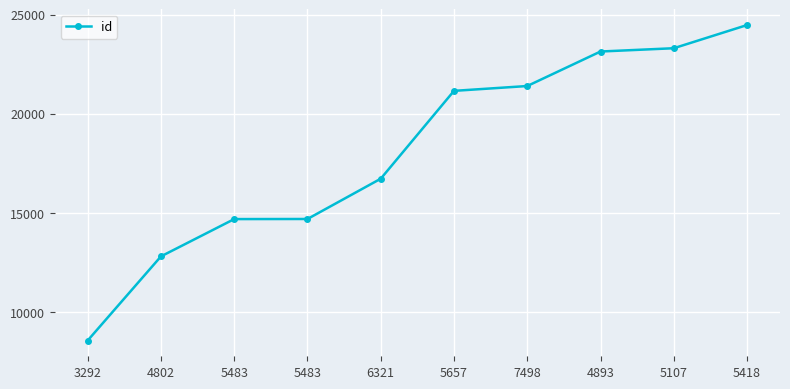

List the labels in order of value, smallest first.

3292, 4802, 5483, 5483, 6321, 5657, 7498, 4893, 5107, 5418